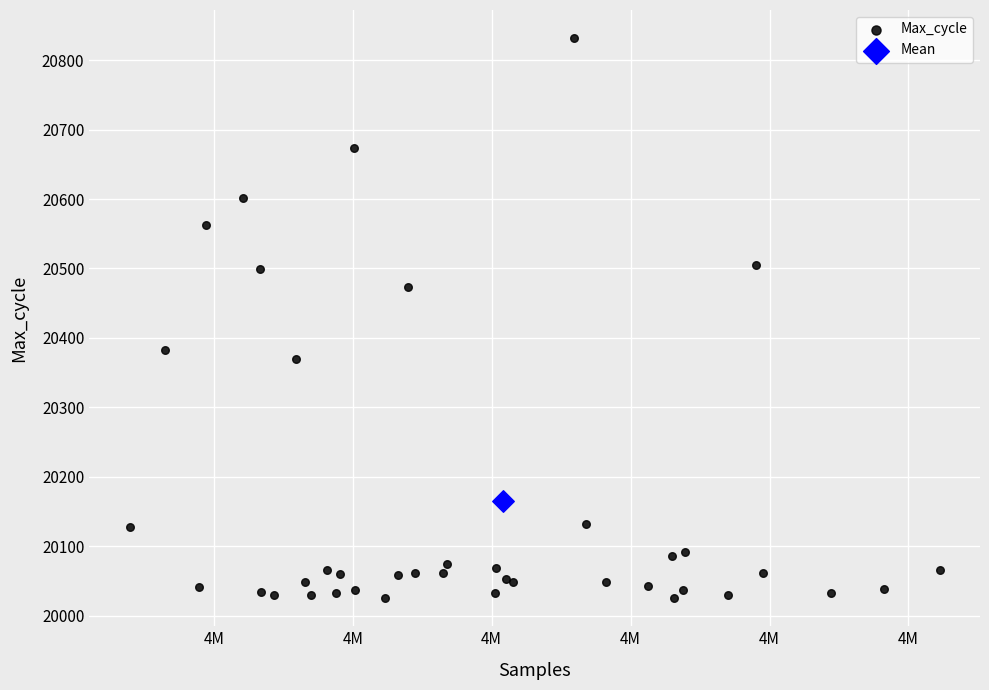

What are all the series names shown in the legend?

Max_cycle, Mean